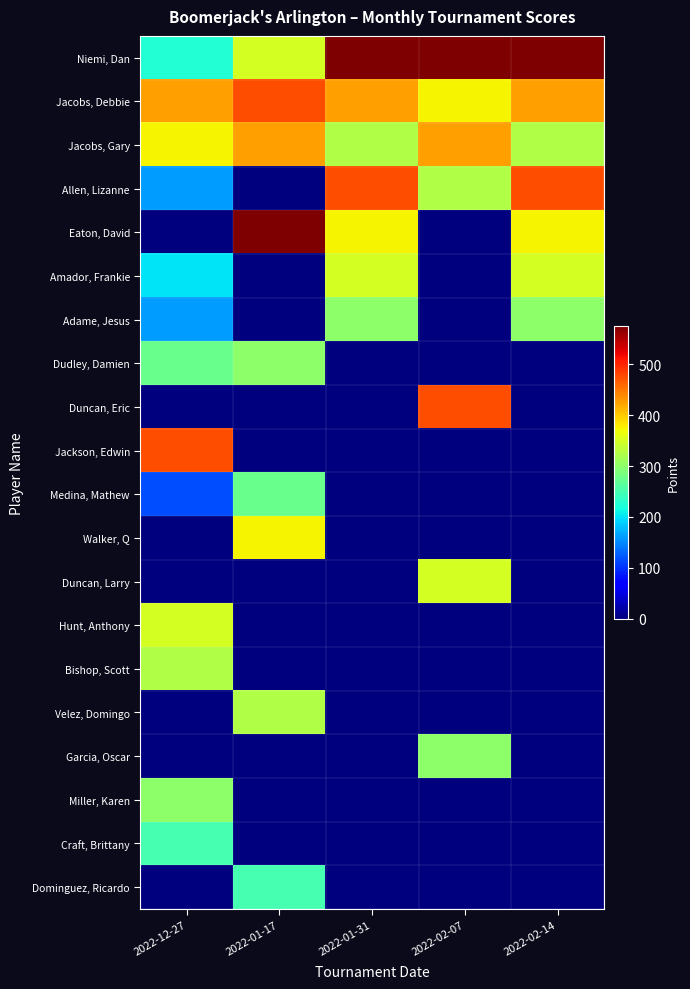

Reading left to right, extract all data points from this chart.

Niemi, Dan: 2022-12-27=225	2022-01-17=350	2022-01-31=575	2022-02-07=575	2022-02-14=575
Jacobs, Debbie: 2022-12-27=425	2022-01-17=475	2022-01-31=425	2022-02-07=375	2022-02-14=425
Jacobs, Gary: 2022-12-27=375	2022-01-17=425	2022-01-31=325	2022-02-07=425	2022-02-14=325
Allen, Lizanne: 2022-12-27=160	2022-01-17=0	2022-01-31=475	2022-02-07=325	2022-02-14=475
Eaton, David: 2022-12-27=0	2022-01-17=575	2022-01-31=375	2022-02-07=0	2022-02-14=375
Amador, Frankie: 2022-12-27=200	2022-01-17=0	2022-01-31=350	2022-02-07=0	2022-02-14=350
Adame, Jesus: 2022-12-27=160	2022-01-17=0	2022-01-31=300	2022-02-07=0	2022-02-14=300
Dudley, Damien: 2022-12-27=275	2022-01-17=300	2022-01-31=0	2022-02-07=0	2022-02-14=0
Duncan, Eric: 2022-12-27=0	2022-01-17=0	2022-01-31=0	2022-02-07=475	2022-02-14=0
Jackson, Edwin: 2022-12-27=475	2022-01-17=0	2022-01-31=0	2022-02-07=0	2022-02-14=0
Medina, Mathew: 2022-12-27=115	2022-01-17=275	2022-01-31=0	2022-02-07=0	2022-02-14=0
Walker, Q: 2022-12-27=0	2022-01-17=375	2022-01-31=0	2022-02-07=0	2022-02-14=0
Duncan, Larry: 2022-12-27=0	2022-01-17=0	2022-01-31=0	2022-02-07=350	2022-02-14=0
Hunt, Anthony: 2022-12-27=350	2022-01-17=0	2022-01-31=0	2022-02-07=0	2022-02-14=0
Bishop, Scott: 2022-12-27=325	2022-01-17=0	2022-01-31=0	2022-02-07=0	2022-02-14=0
Velez, Domingo: 2022-12-27=0	2022-01-17=325	2022-01-31=0	2022-02-07=0	2022-02-14=0
Garcia, Oscar: 2022-12-27=0	2022-01-17=0	2022-01-31=0	2022-02-07=300	2022-02-14=0
Miller, Karen: 2022-12-27=300	2022-01-17=0	2022-01-31=0	2022-02-07=0	2022-02-14=0
Craft, Brittany: 2022-12-27=250	2022-01-17=0	2022-01-31=0	2022-02-07=0	2022-02-14=0
Dominguez, Ricardo: 2022-12-27=0	2022-01-17=250	2022-01-31=0	2022-02-07=0	2022-02-14=0